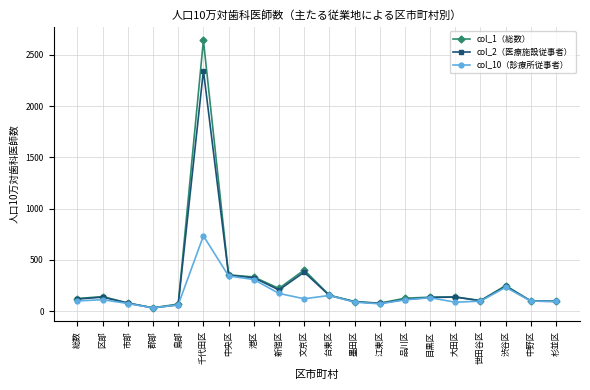

Where is col_2（医療施設従事者） nearest to the value 1190?

文京区